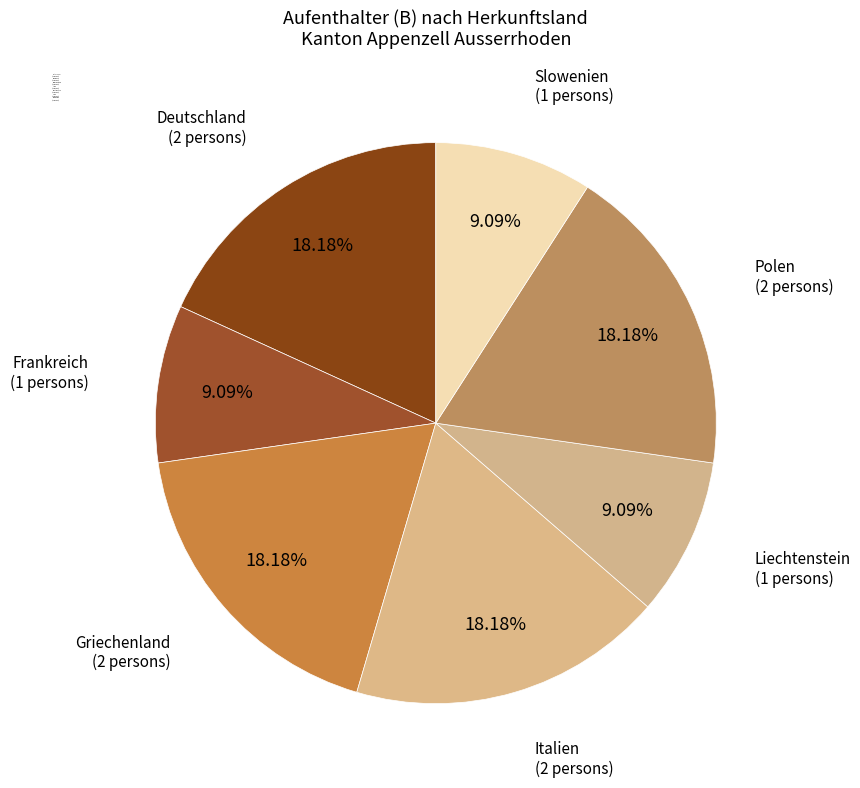

How many slices are in this pie chart?

7